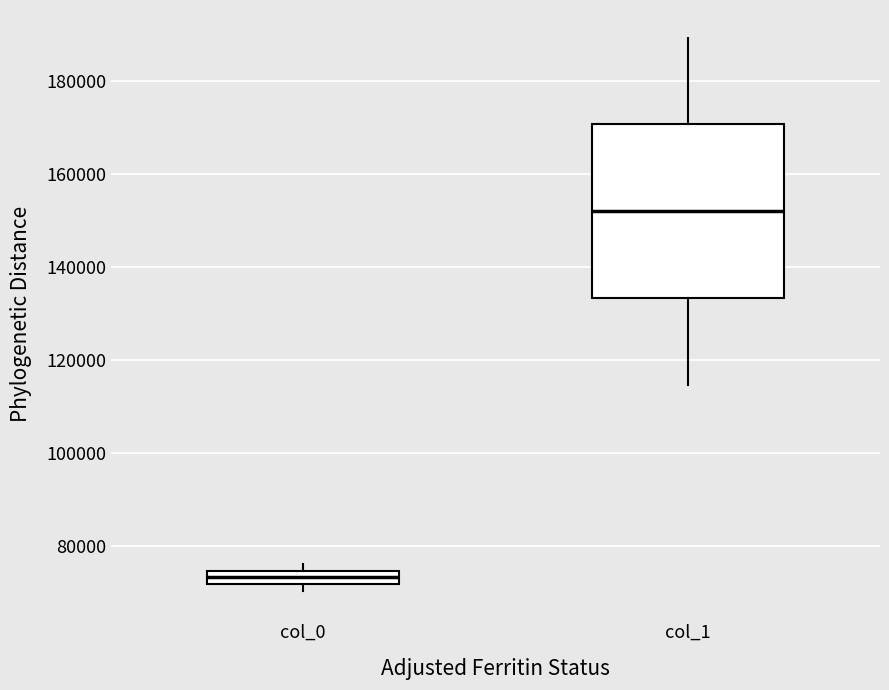

Which box has the lowest median line?

col_0